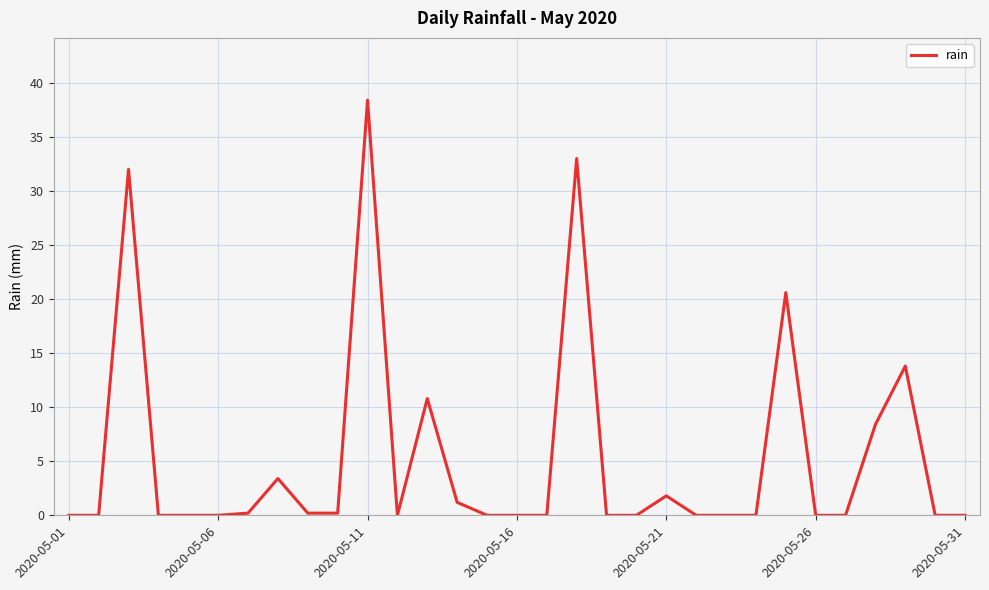

What is the difference between the maximum and minimum values?

38.4